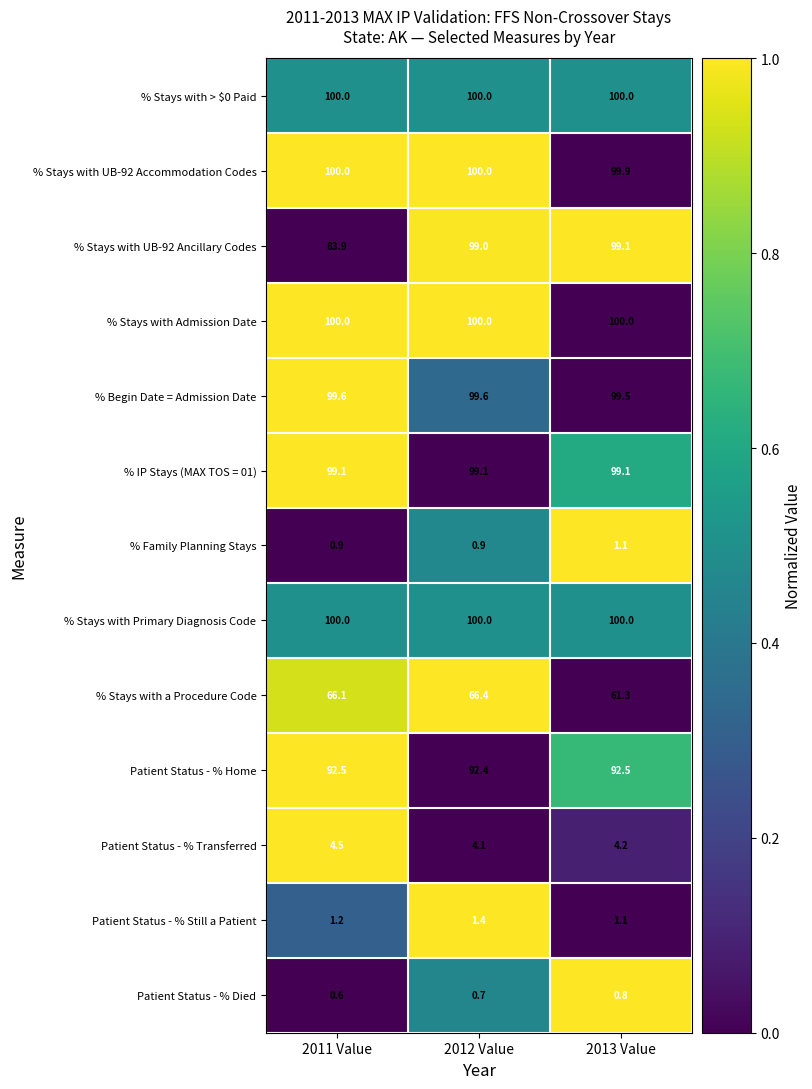

What is the difference between the second highest and minimum values in the % Stays with a Procedure Code series?

4.8